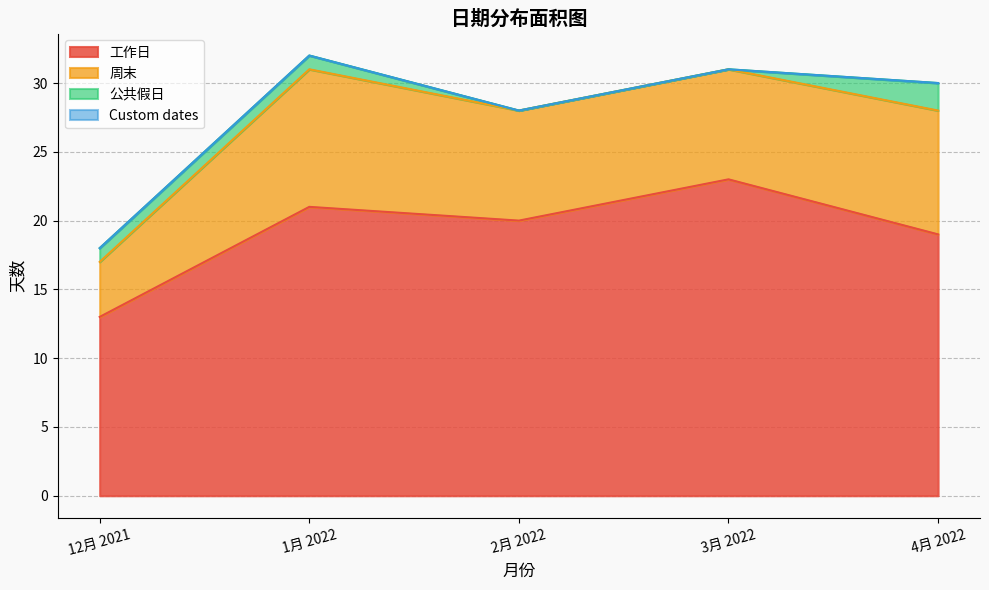

At which category is the sum across all series the highest?

1月 2022